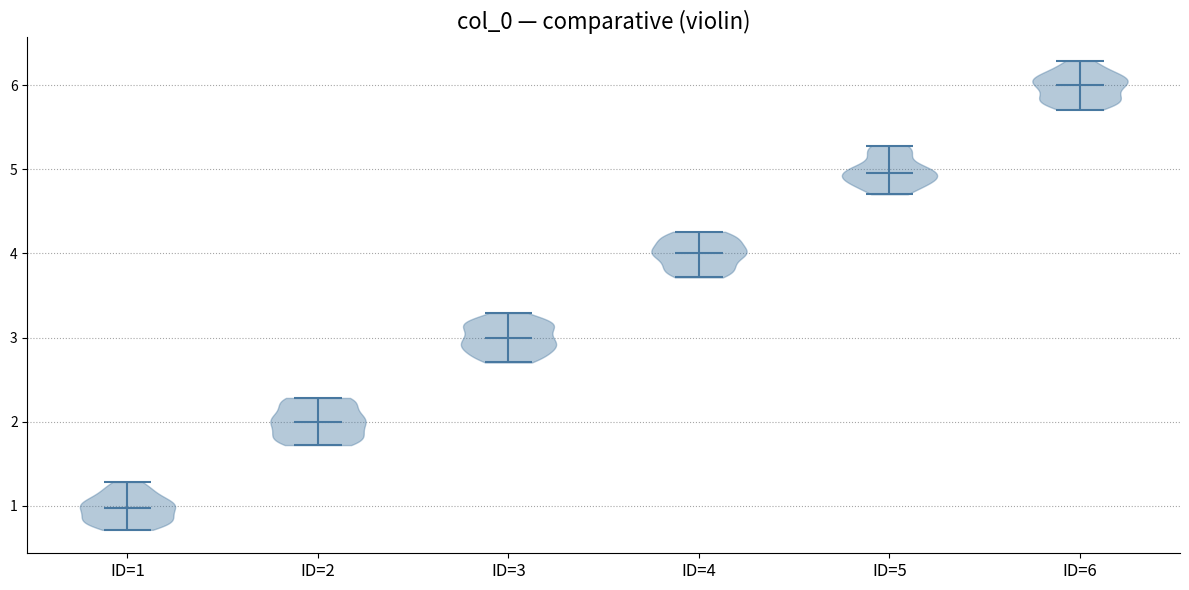

Where does the median line of the violin for ID=6 sit on the y-axis? The values are not printed on the chart, so give them approximately, as read against the axis.

6.0